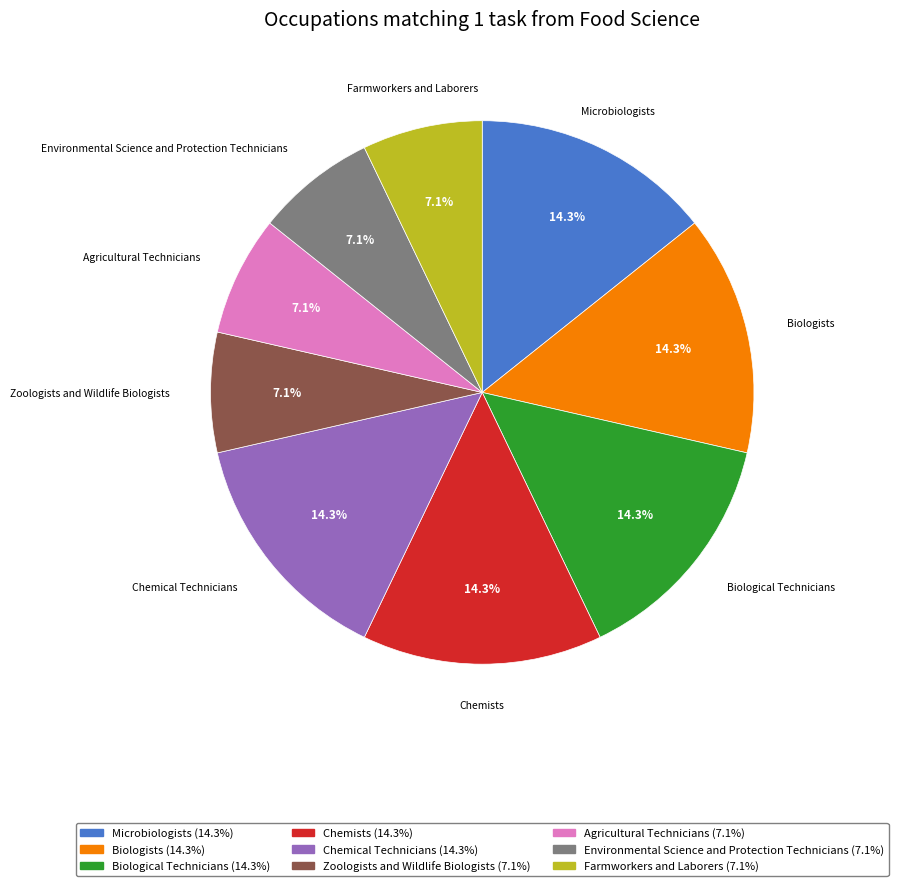

Is there any slice that represents more than half of the pie?

No